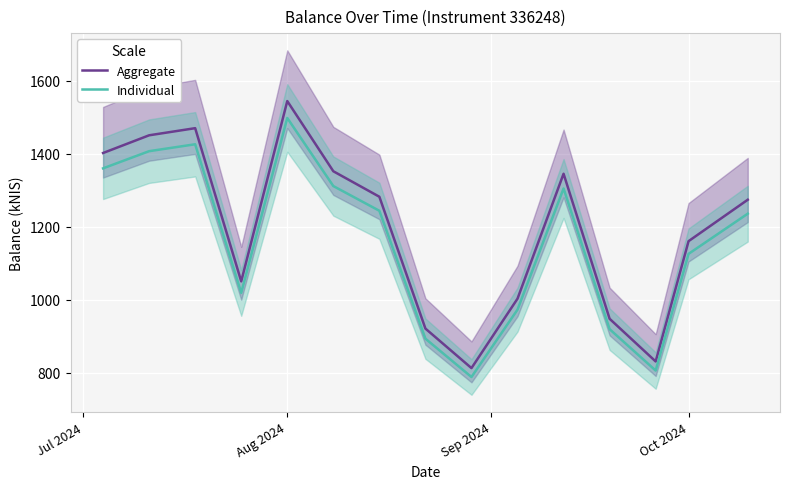

True or false: Individual and Aggregate cross at least once.

False